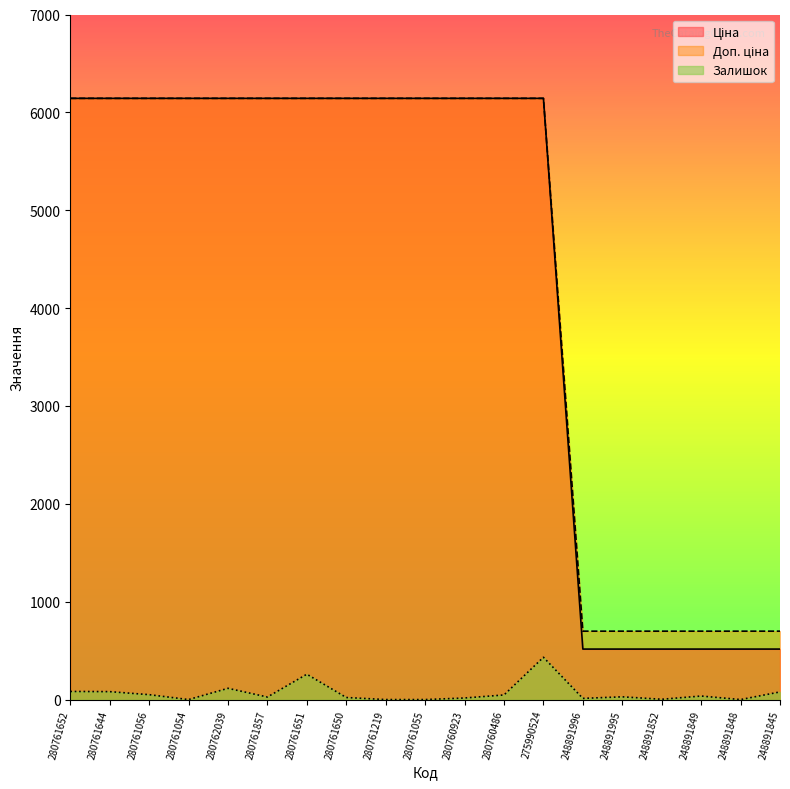

At how many categories does at least one series exceed 6078?

13